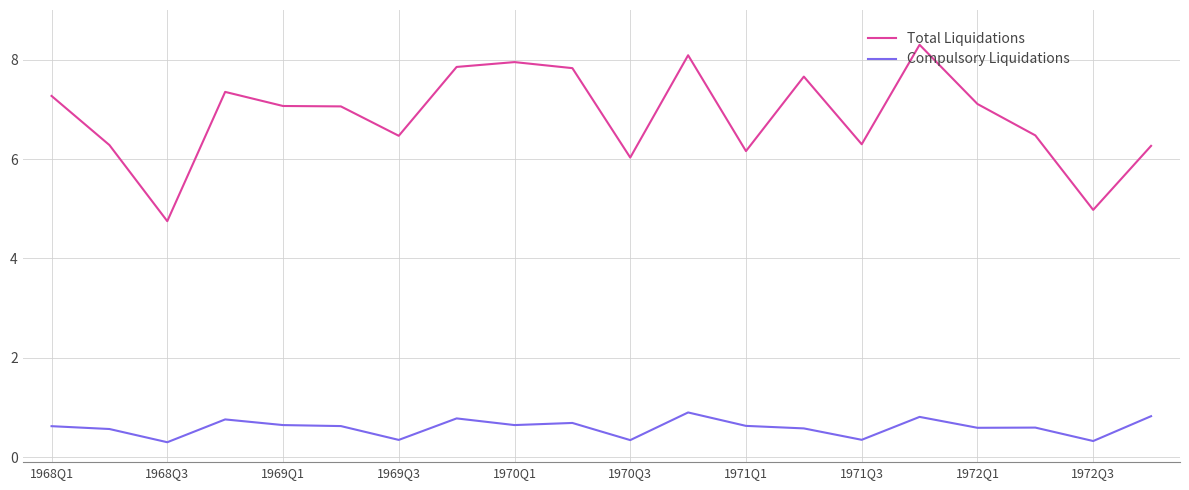

What is the minimum value shown in the chart?

0.3